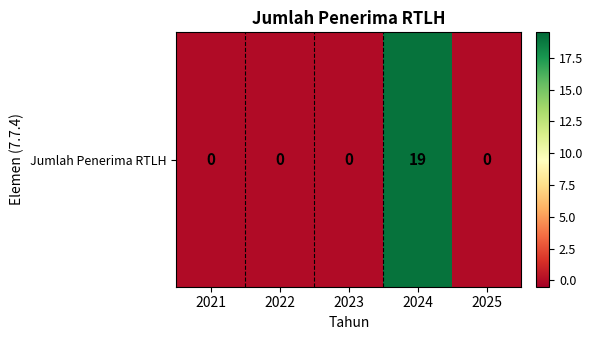

At which category does the chart reach its minimum across all series?

2021